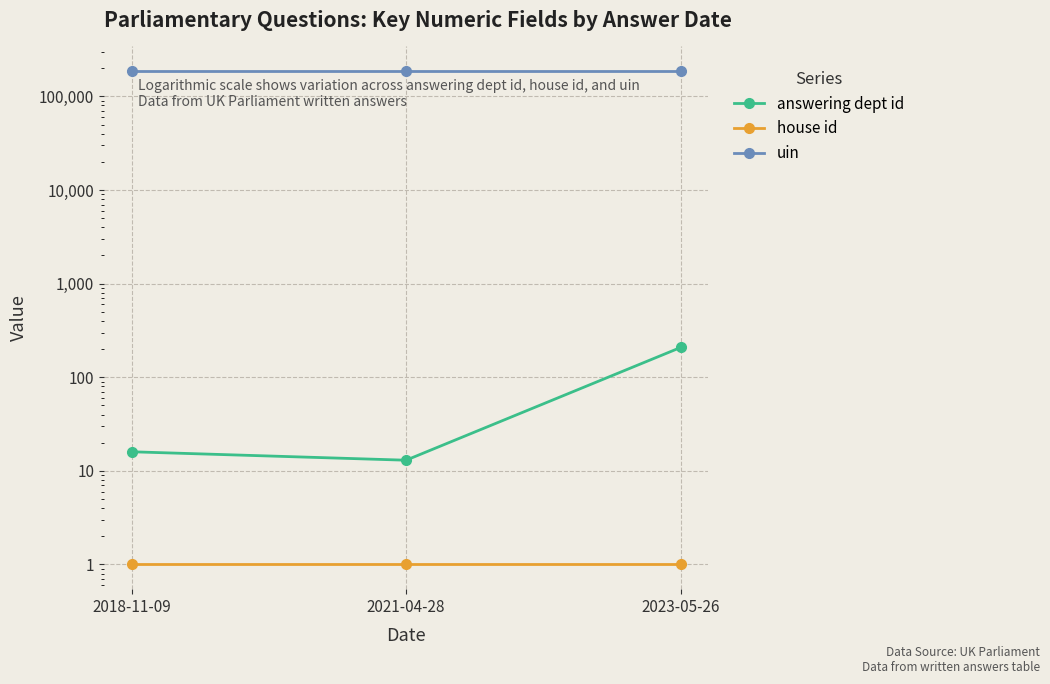

What is the difference between the maximum and second lowest values in the answering dept id series?

192